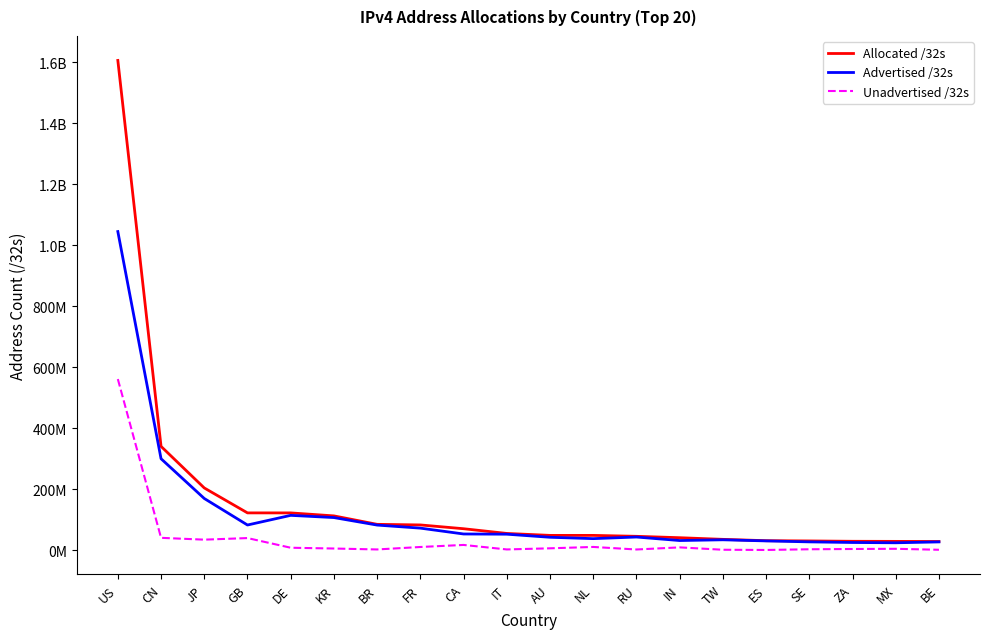

Which series has the largest total across all categories?

Allocated /32s